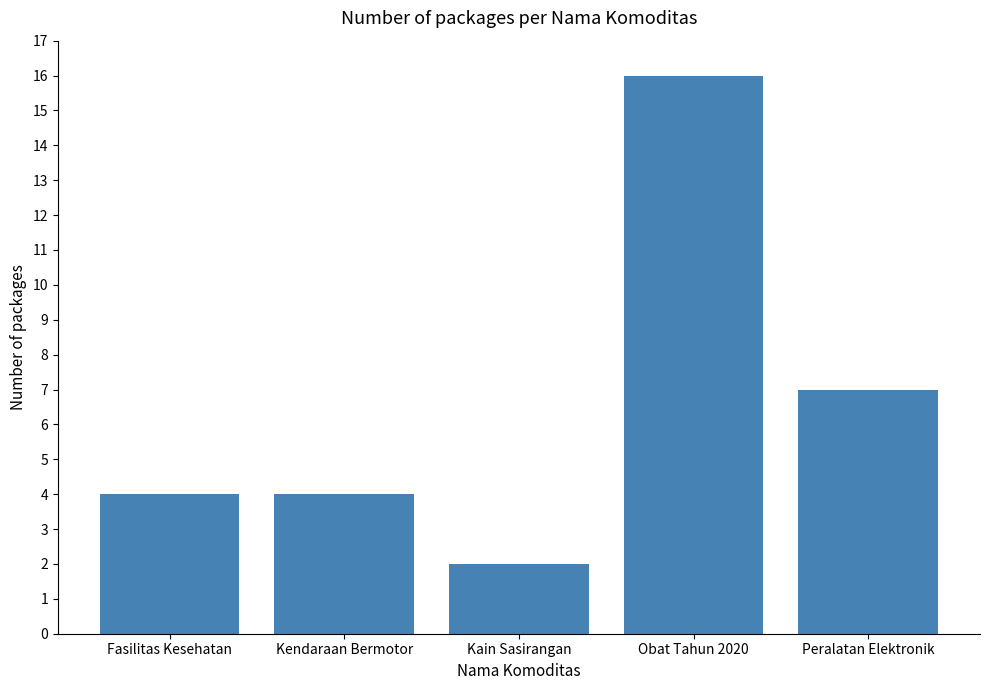

Reading left to right, transcribe all the data shown in this chart.

4	4	2	16	7